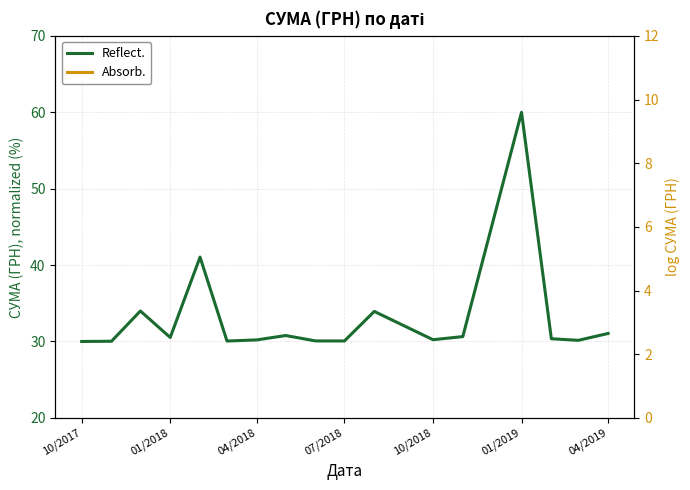

The value of Absorb. at 04/2018 is 18.7. True or false?

False